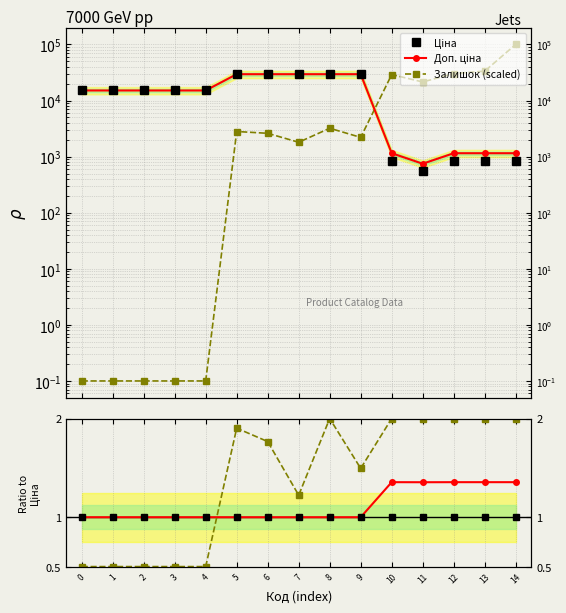

What is the value of the Доп. ціна point at the 3rd from the left?

1.0